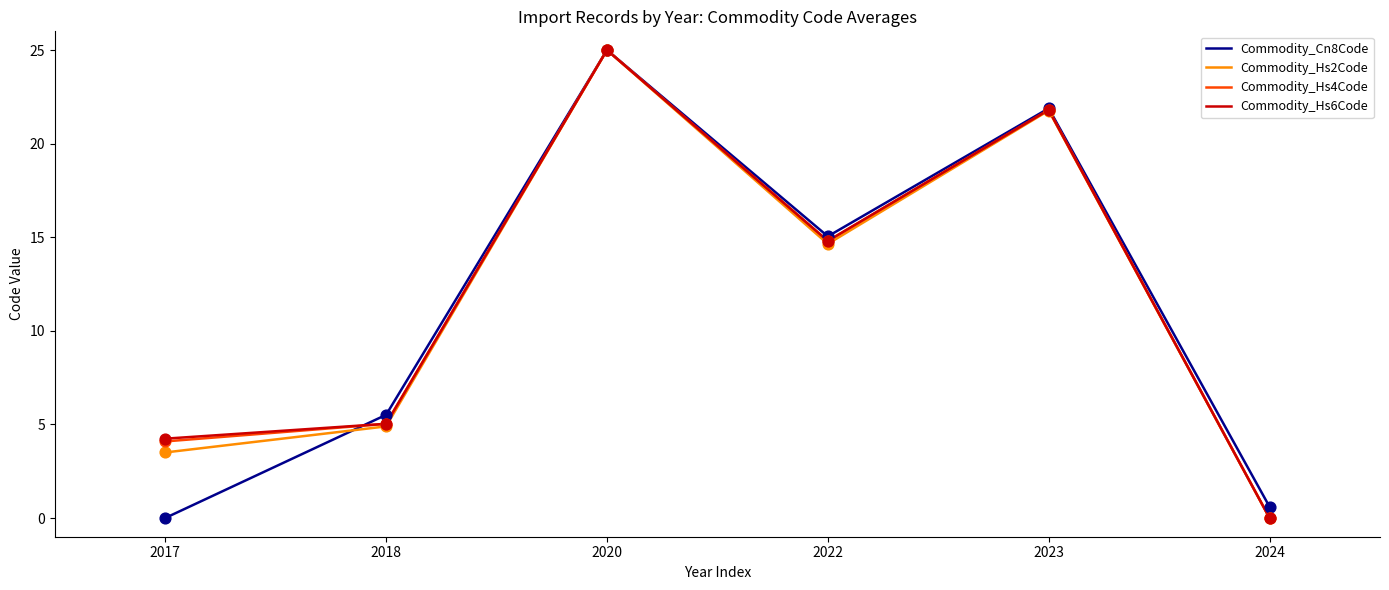

What is the total value across all series at 2017?

11.8